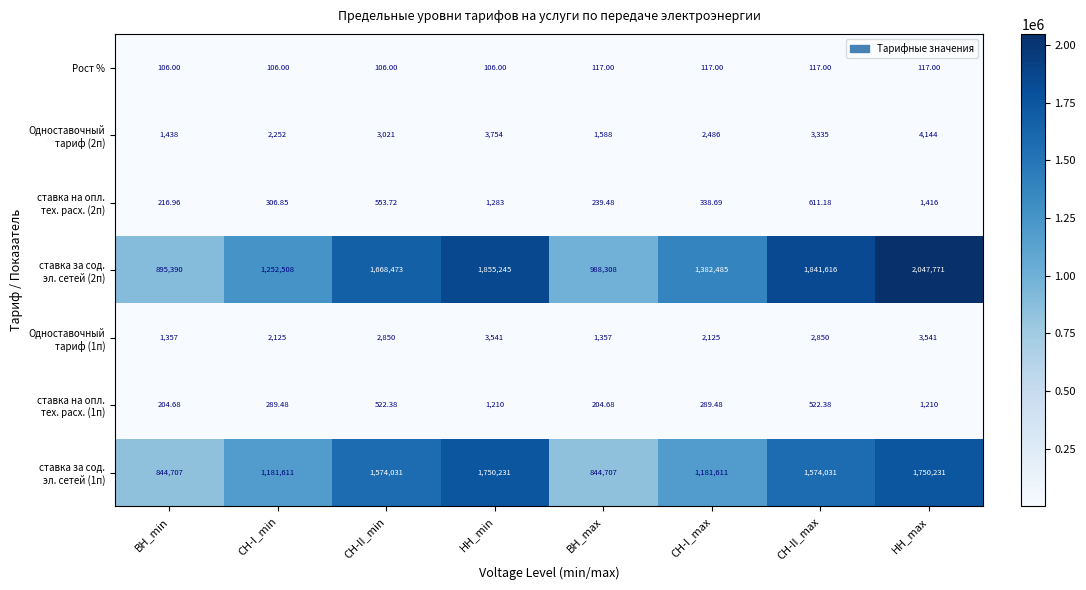

At which category is the sum across all series the highest?

НН_max